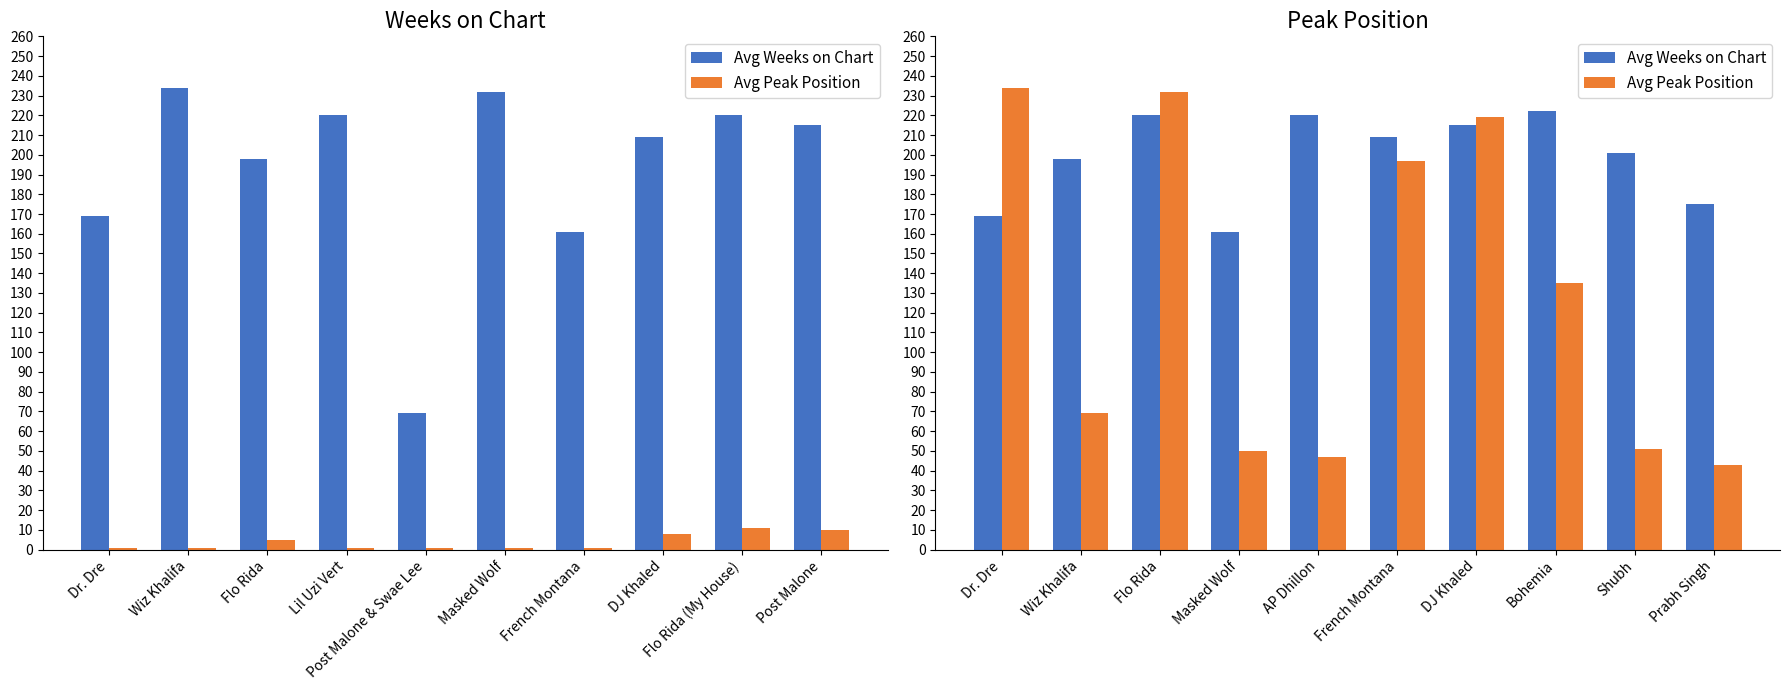

What is the difference between the Avg Peak Position values at Dr. Dre and Flo Rida?

2